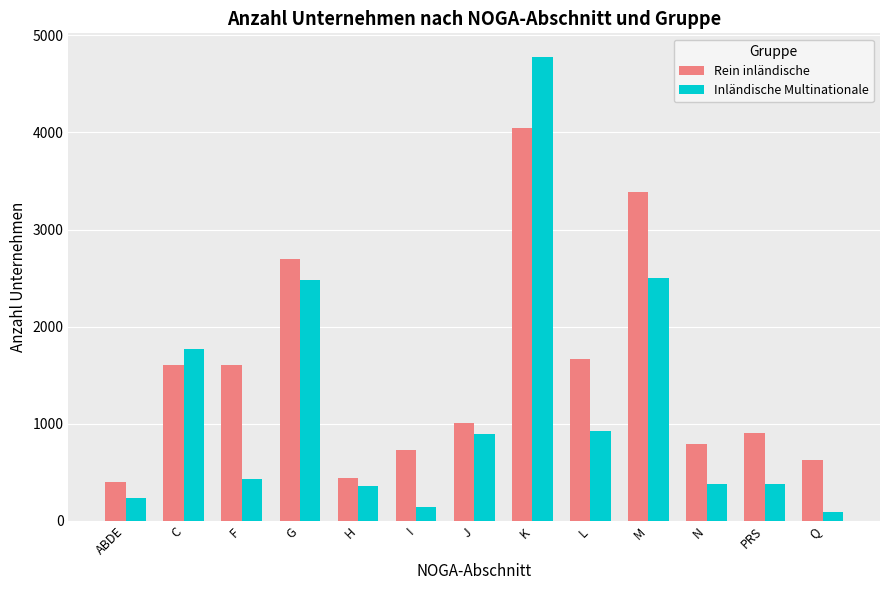

Rank the series at M from highest to lowest value.

Rein inländische, Inländische Multinationale